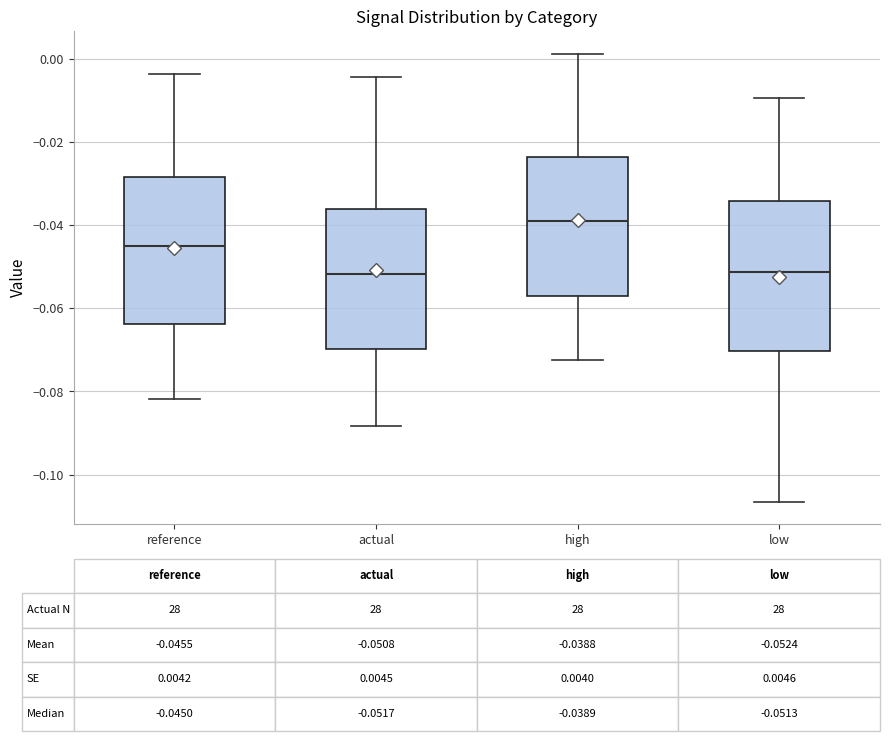

Which box has the highest median line?

high